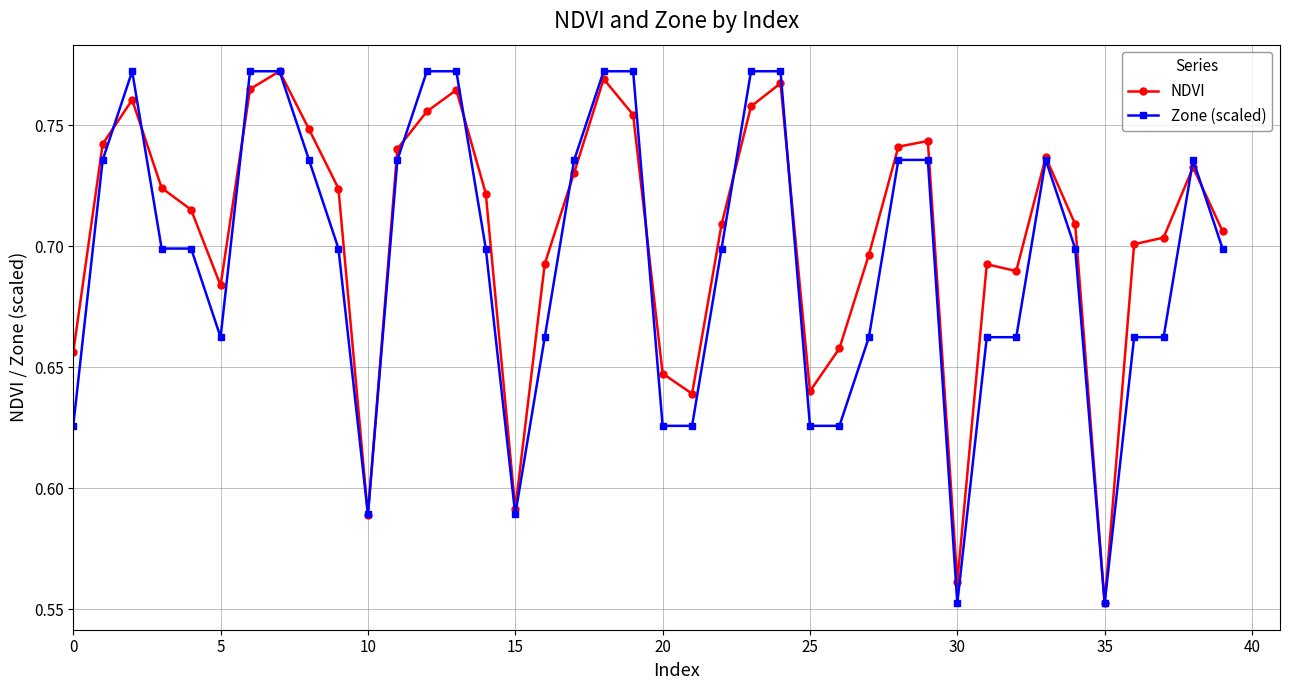

What is the difference between the second highest and minimum values in the Zone (scaled) series?

0.2